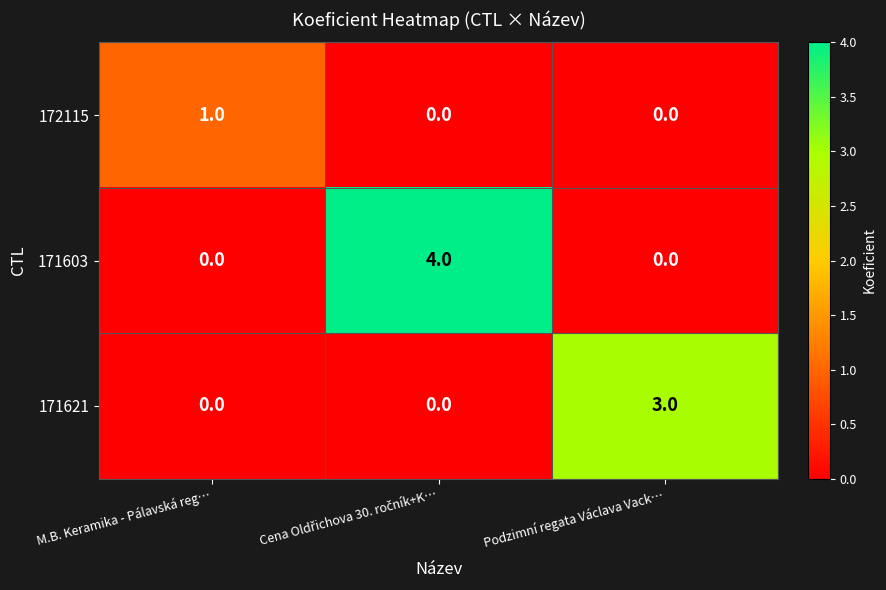

What is the greatest value displayed?

4